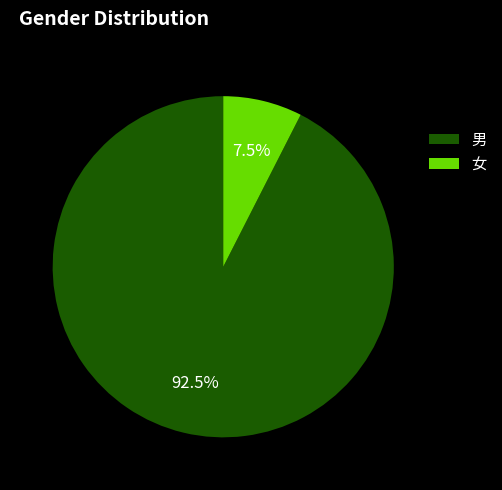

Do 男 and 女 together represent more than half of the pie?

Yes